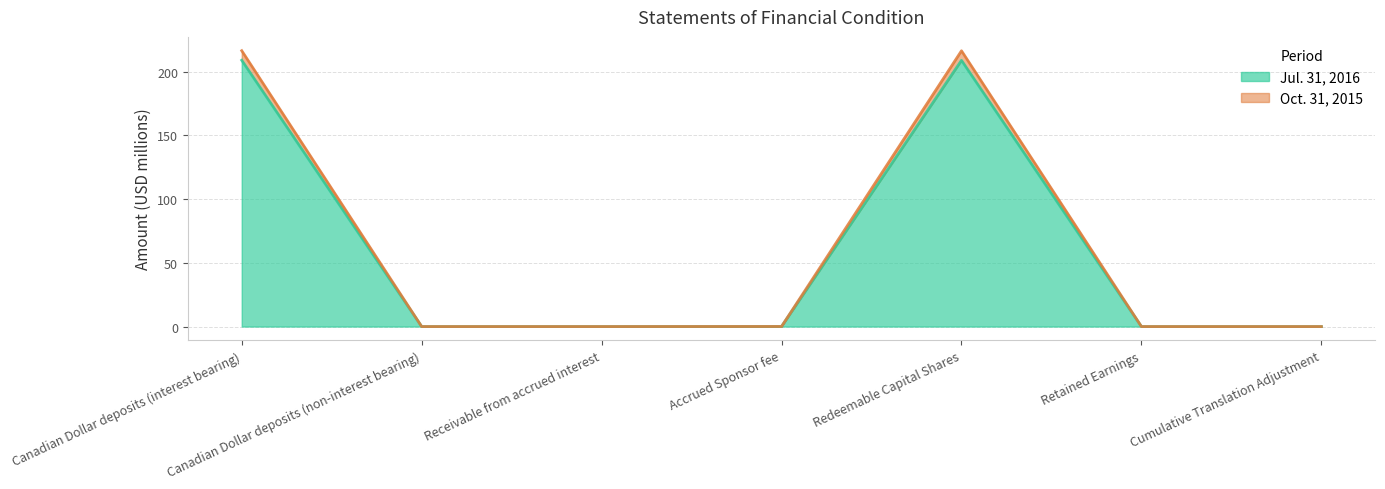

What is the maximum value for Jul. 31, 2016?

208.8